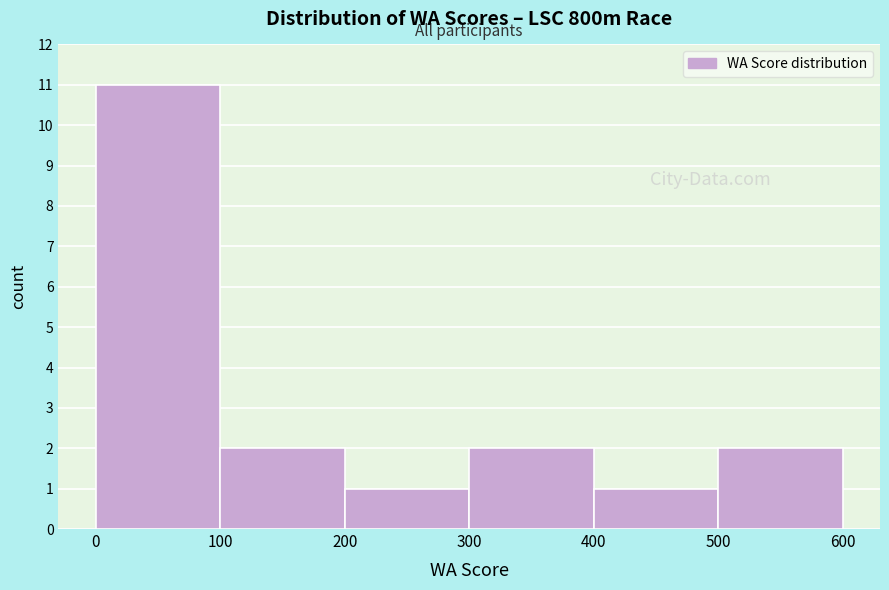

Which range on the x-axis has the tallest bar?

0 to 100